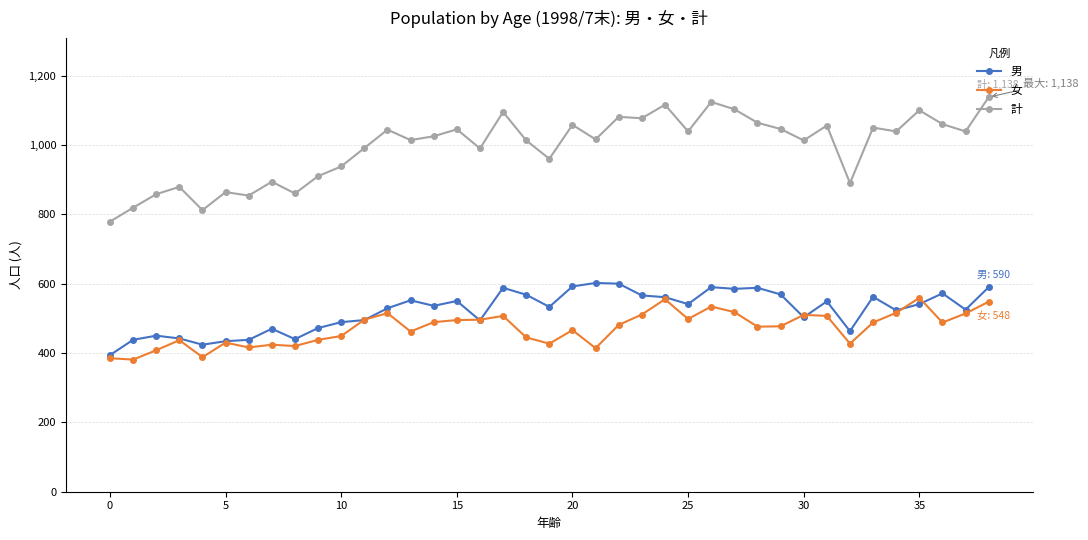

In 女, how many points are higher than both neighbors (excluding endpoints)?

10